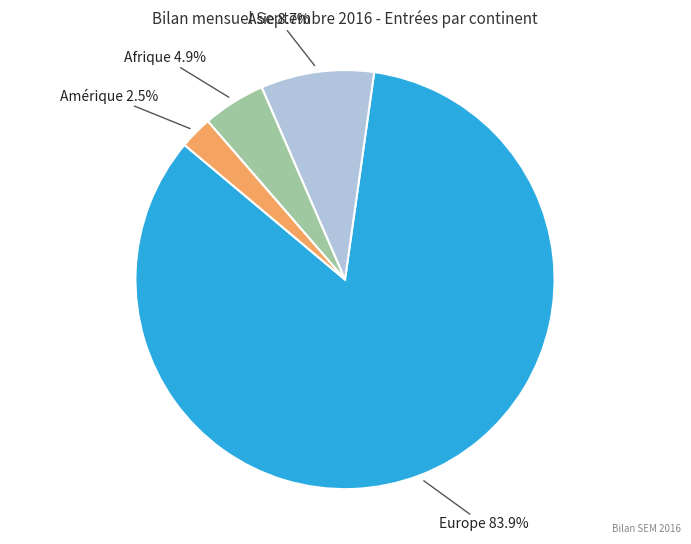

Is there a majority slice in this chart?

Yes